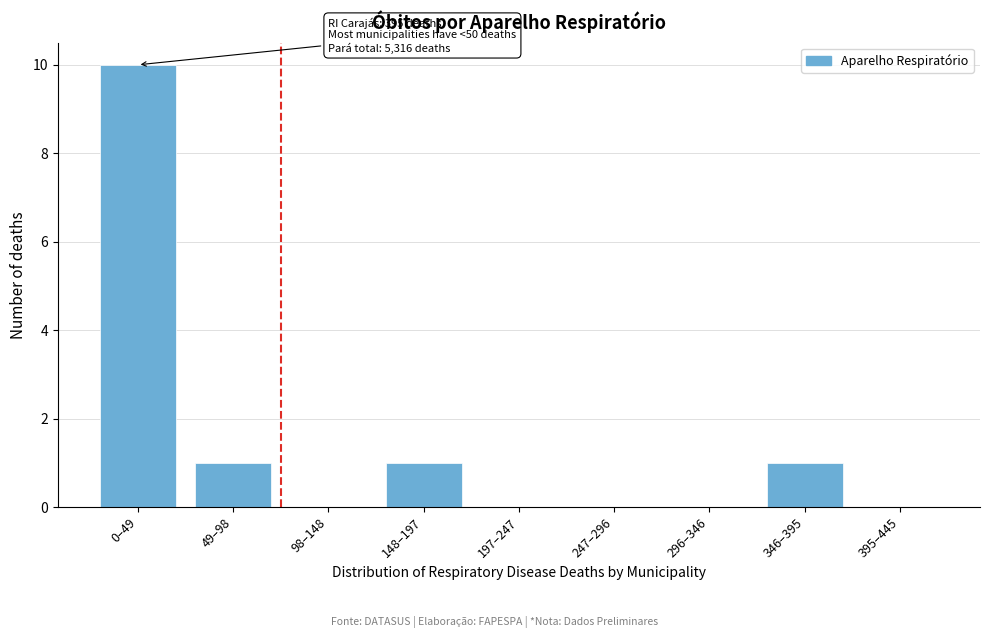

Reading right to left, list all the values displayed in this chart.

395–445=0	346–395=1	296–346=0	247–296=0	197–247=0	148–197=1	98–148=0	49–98=1	0–49=10